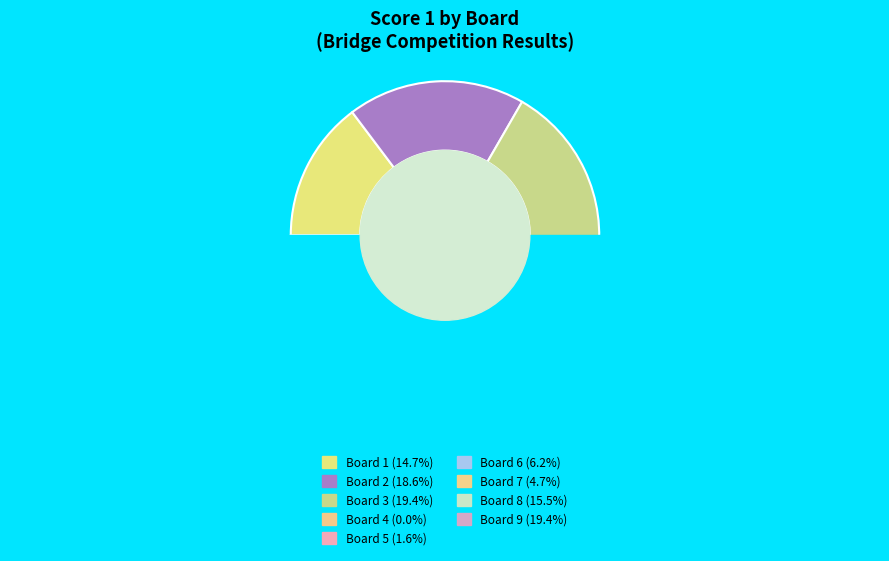

What percentage is NOT represented by Board 5?

98.4%